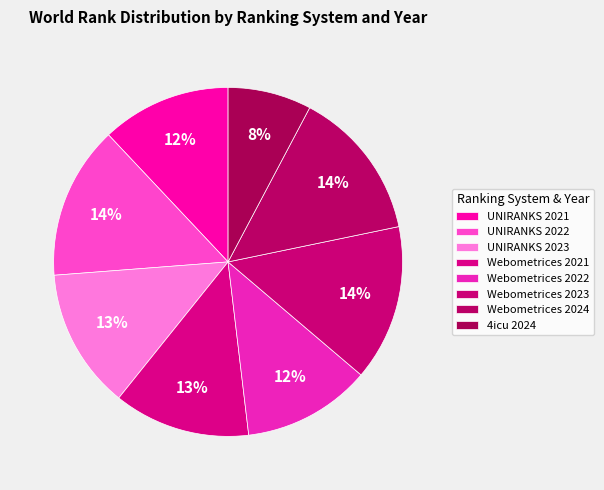

Which category has the smallest portion of the pie?

4icu 2024